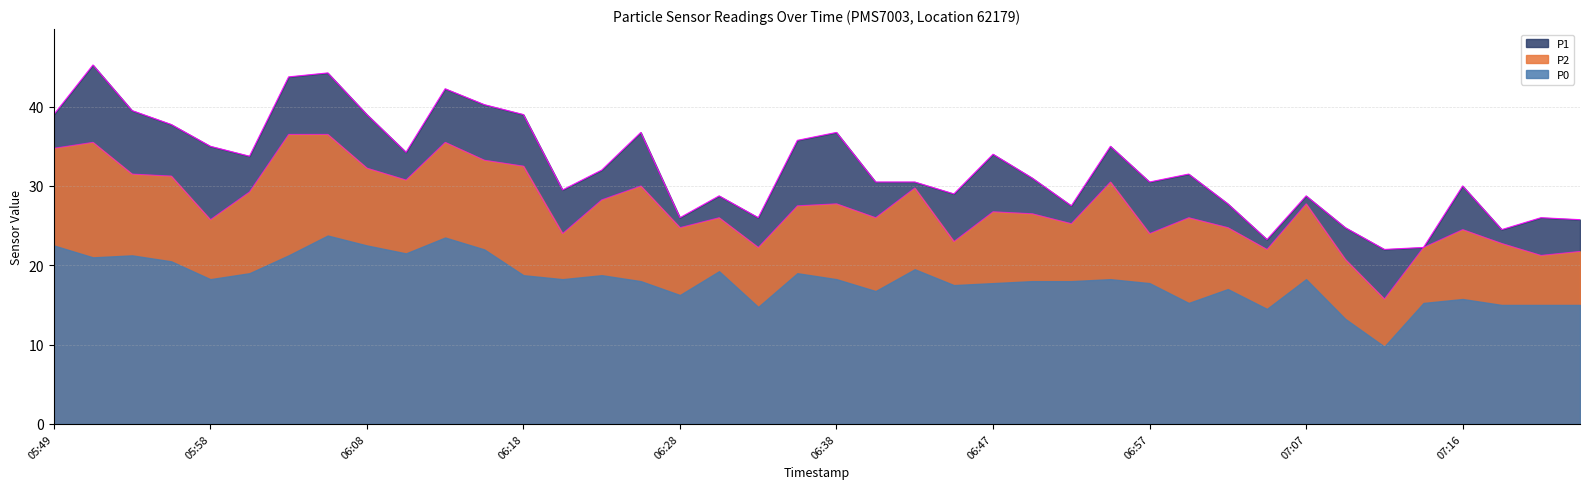

At which label does P1 reach its peak?

05:51